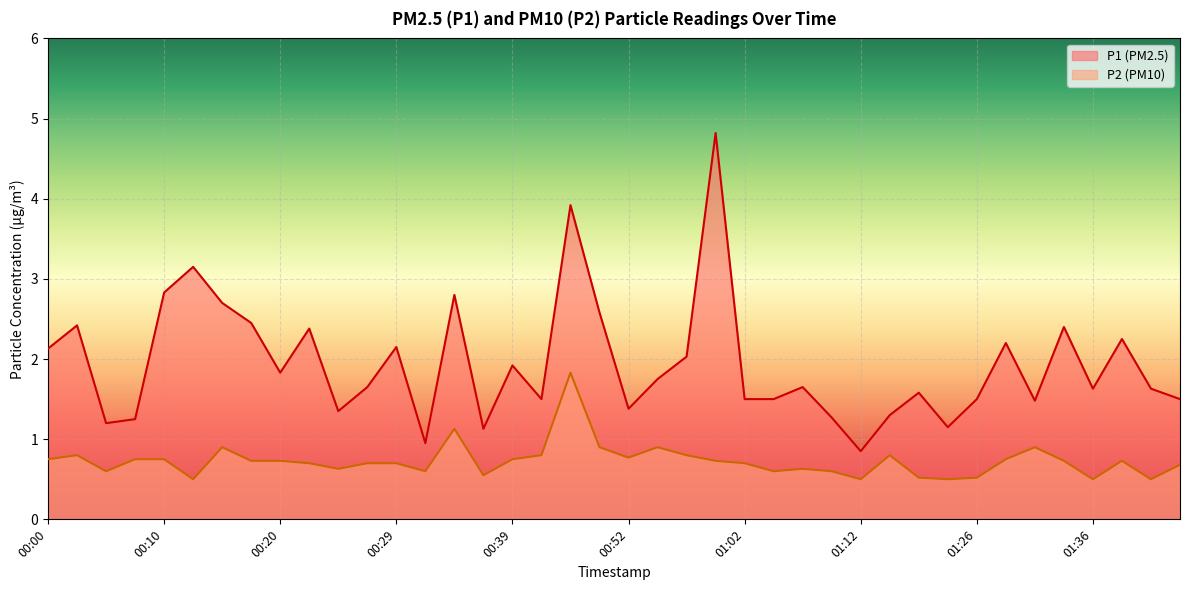

What is the average value of the P1 series?

1.9